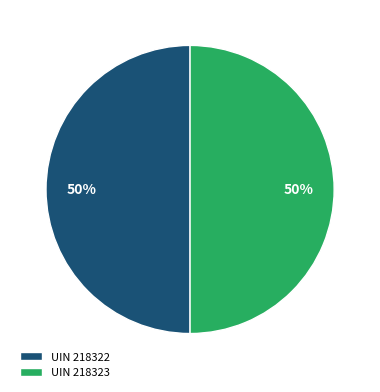

To the nearest percent, what percentage of the pie is UIN 218322?

50%